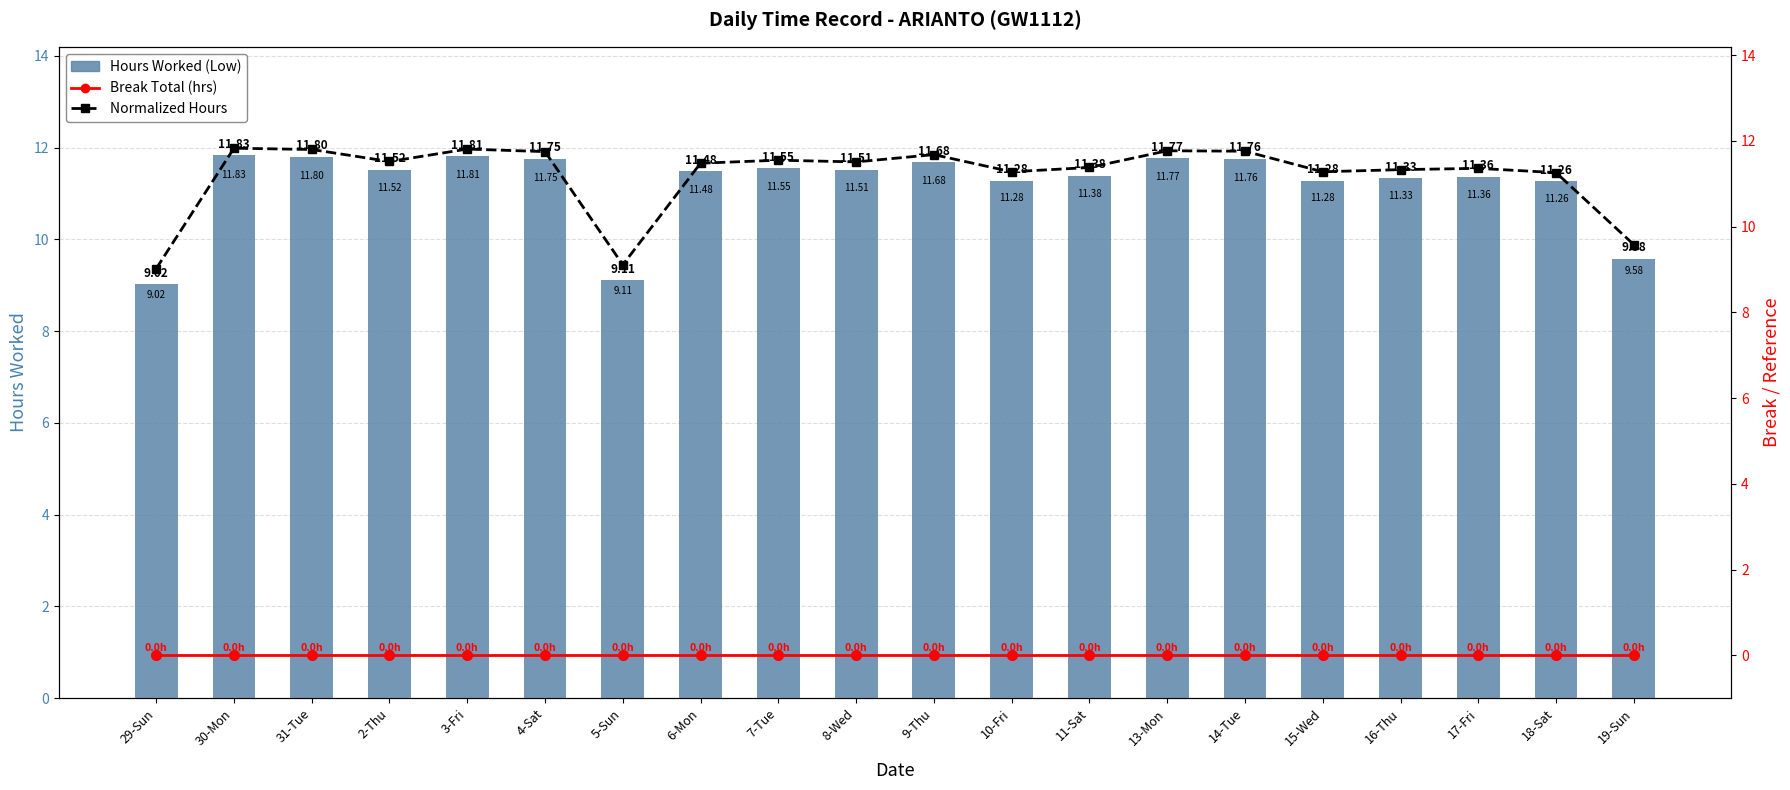

What is the sum of all Hours Worked (Low) values?

224.1